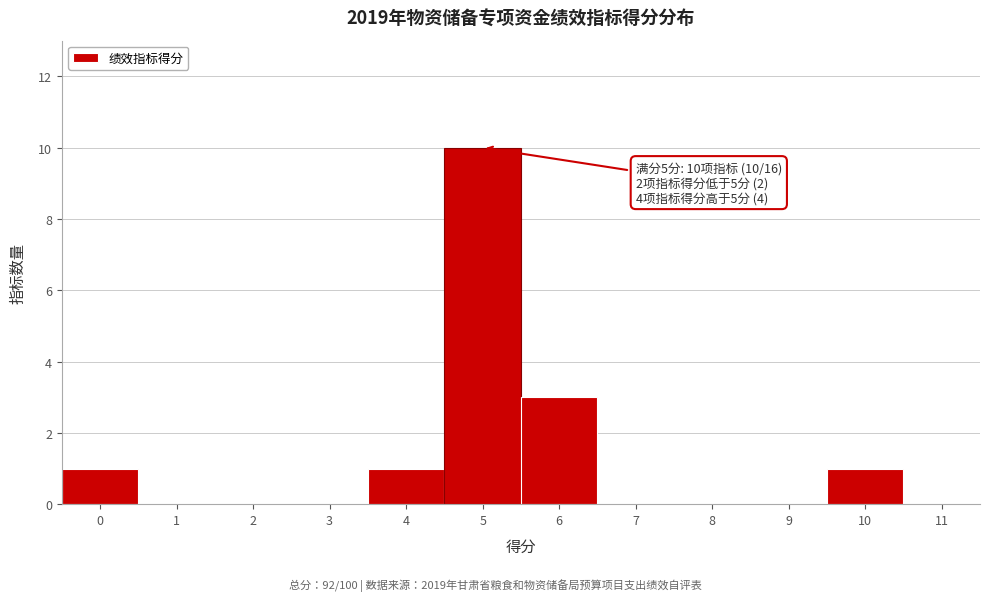

Over which range of the x-axis is the bar tallest?

4.5 to 5.5